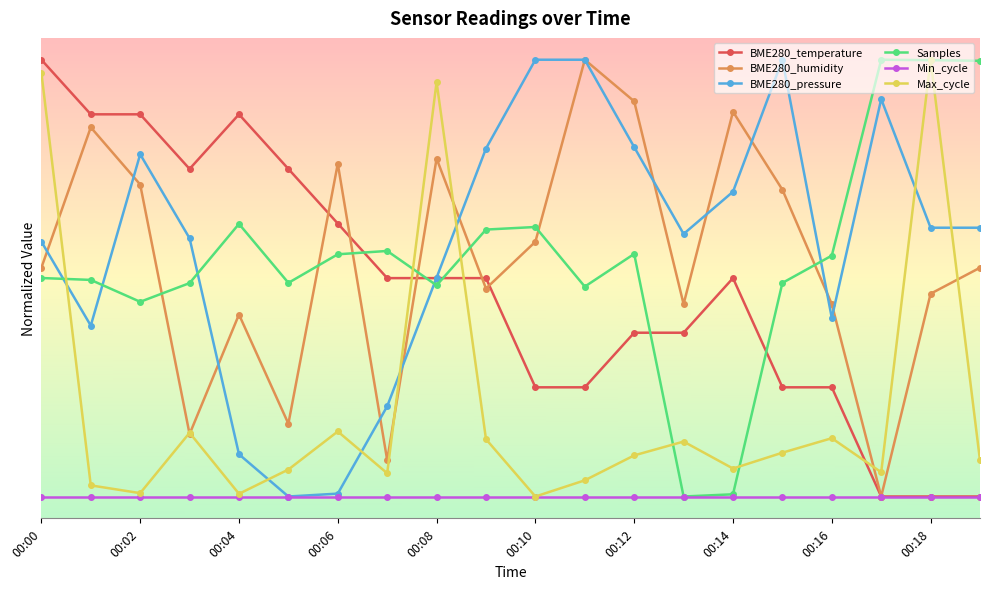

Which label corresponds to the smallest value in the chart?

17